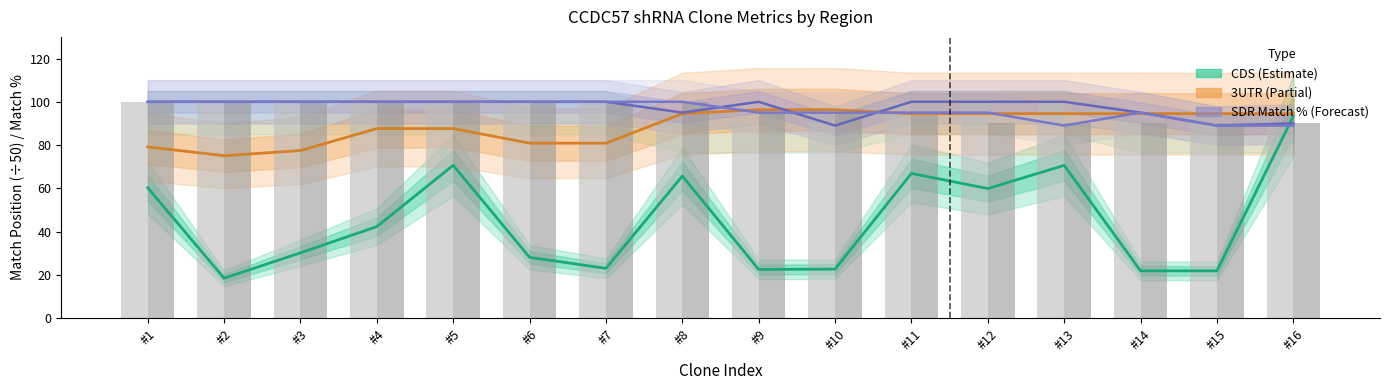

What is the maximum value shown in the chart?

100.0